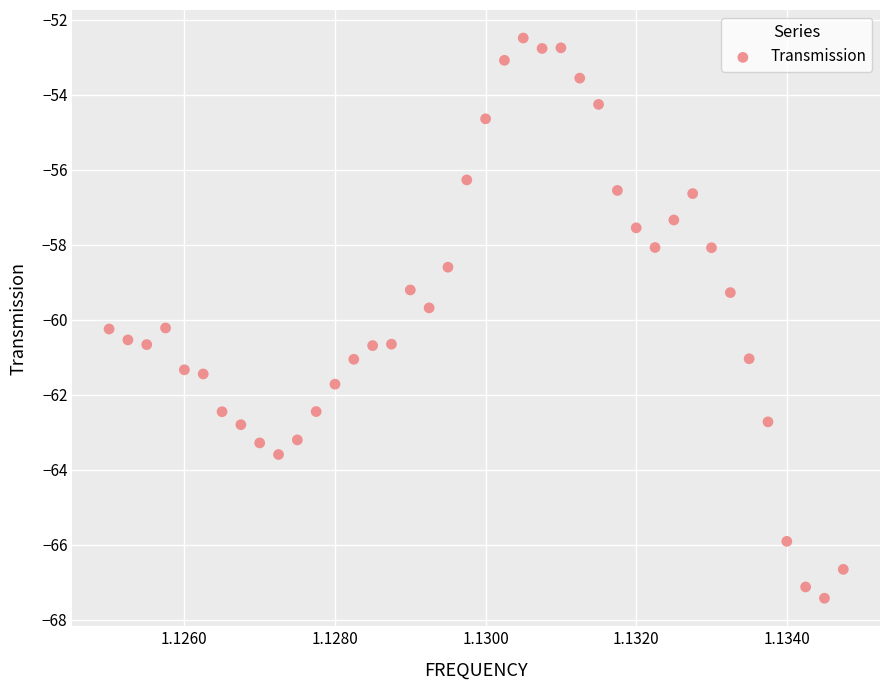

What is the range of X values (max minus min)?

9750000.0